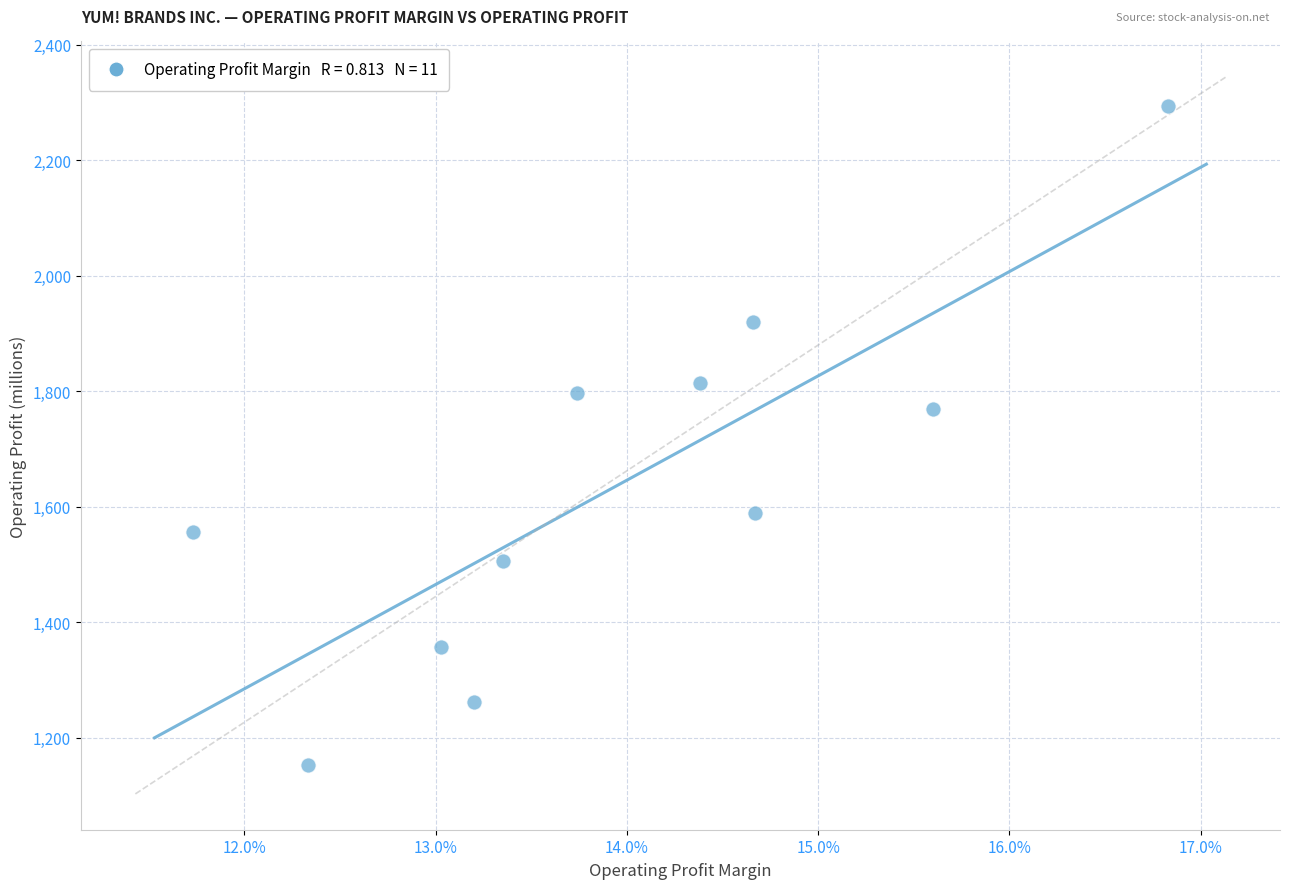

What Y value in the scatter plot is closest to 1723?

1769